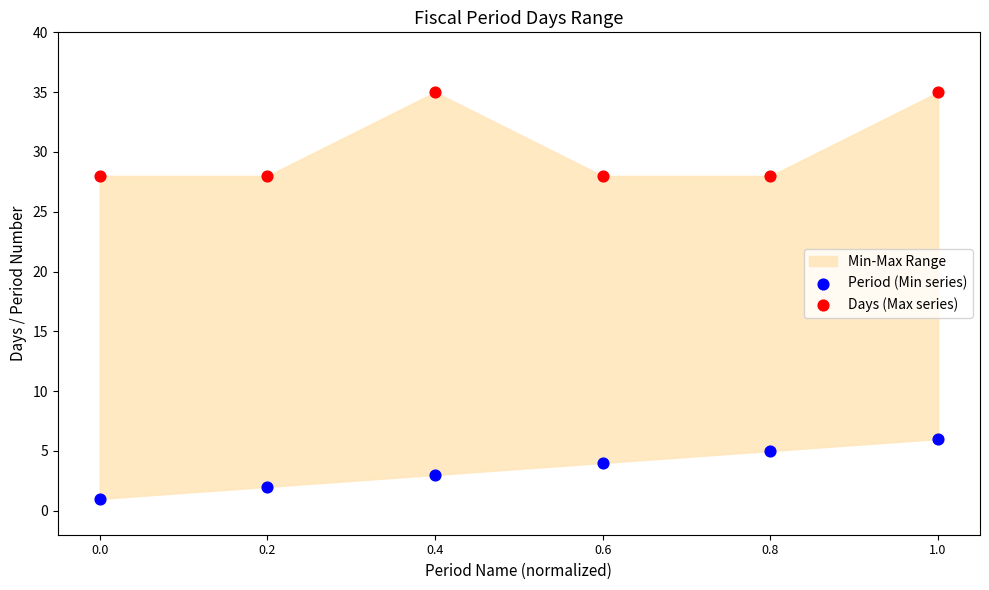

Which series contains the highest Y value?

Days (Max series)